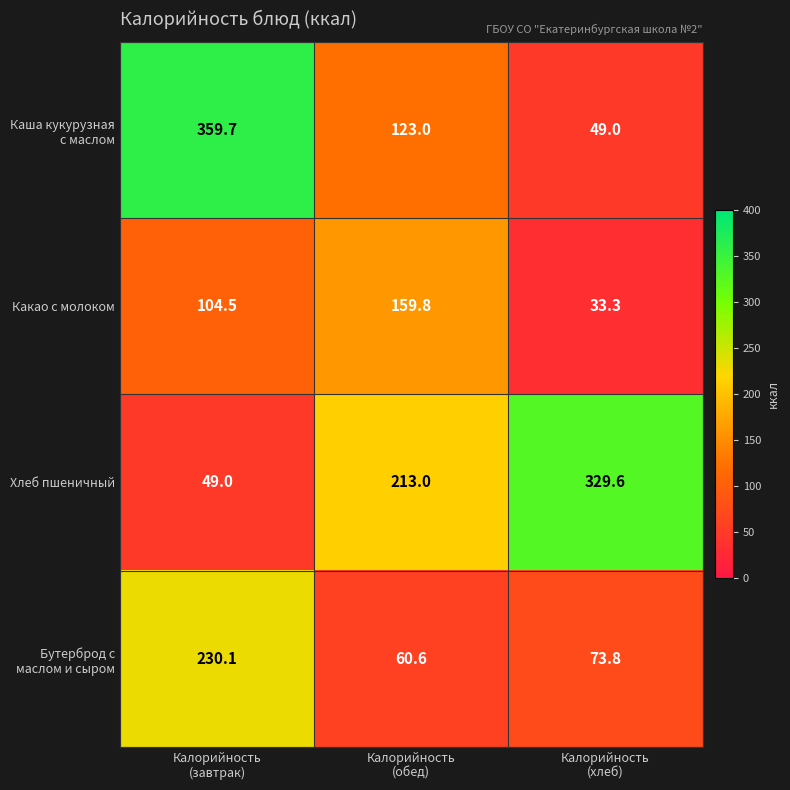

What is the difference between the maximum and minimum values in the Какао с молоком series?

126.5